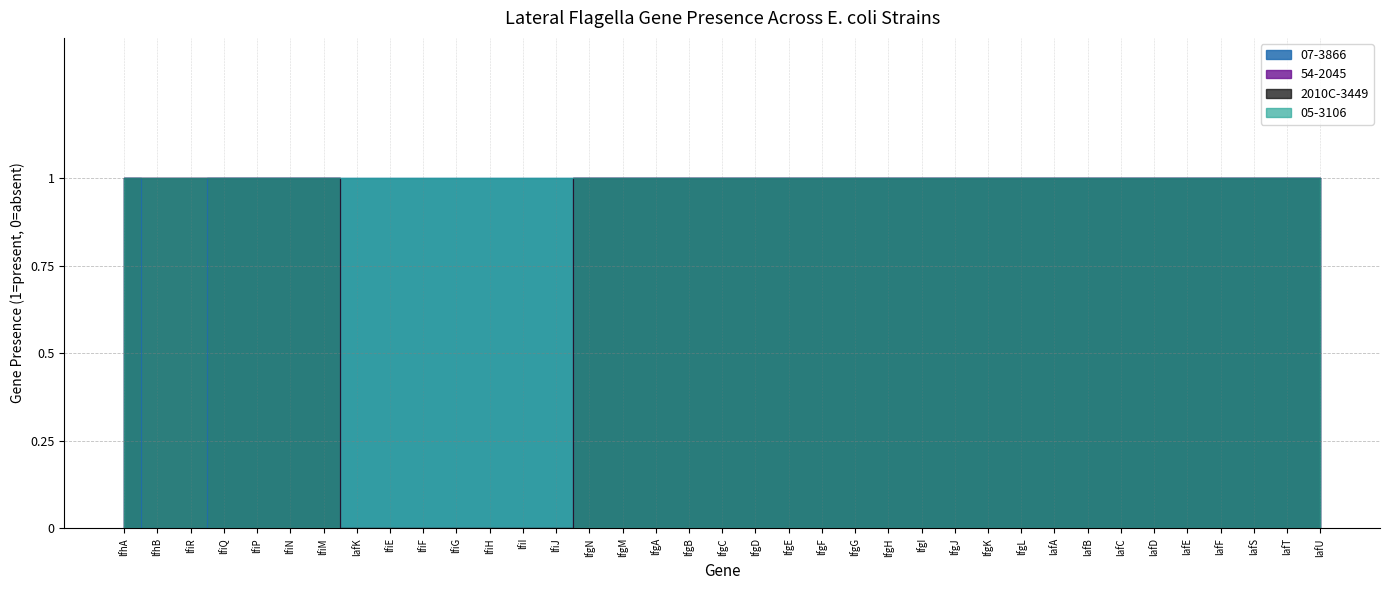

What is the highest value of the 2010C-3449 series?

1